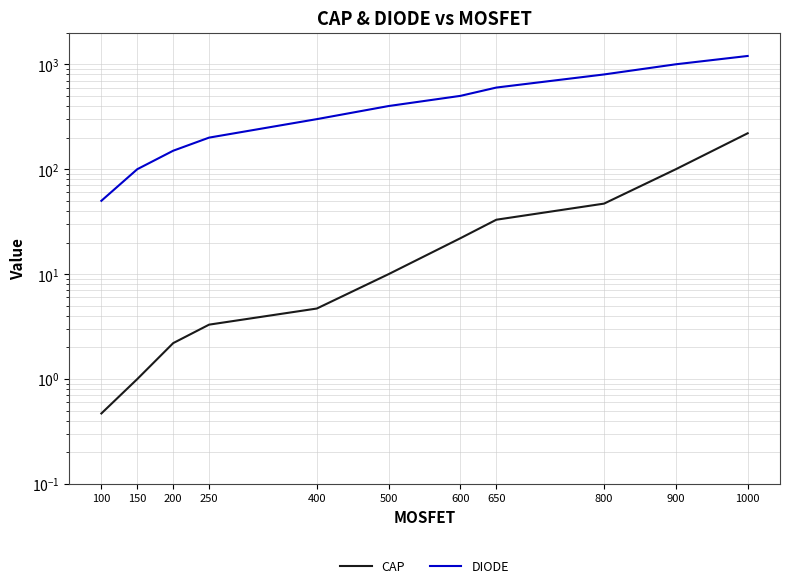

Which has a higher value, 900 or 600?

900